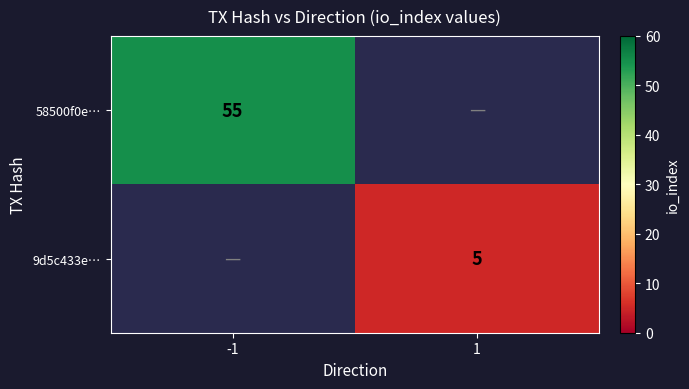

Is the value of 9d5c433e… at 1 greater than the value of 58500f0e… at -1?

No